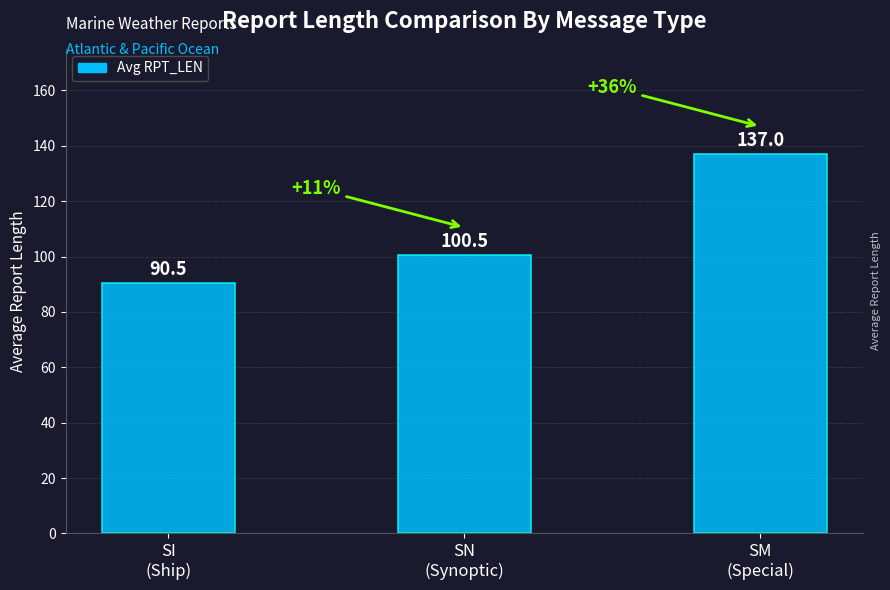

Reading left to right, transcribe all the data shown in this chart.

SI
(Ship)=90.5	SN
(Synoptic)=100.5	SM
(Special)=137.0